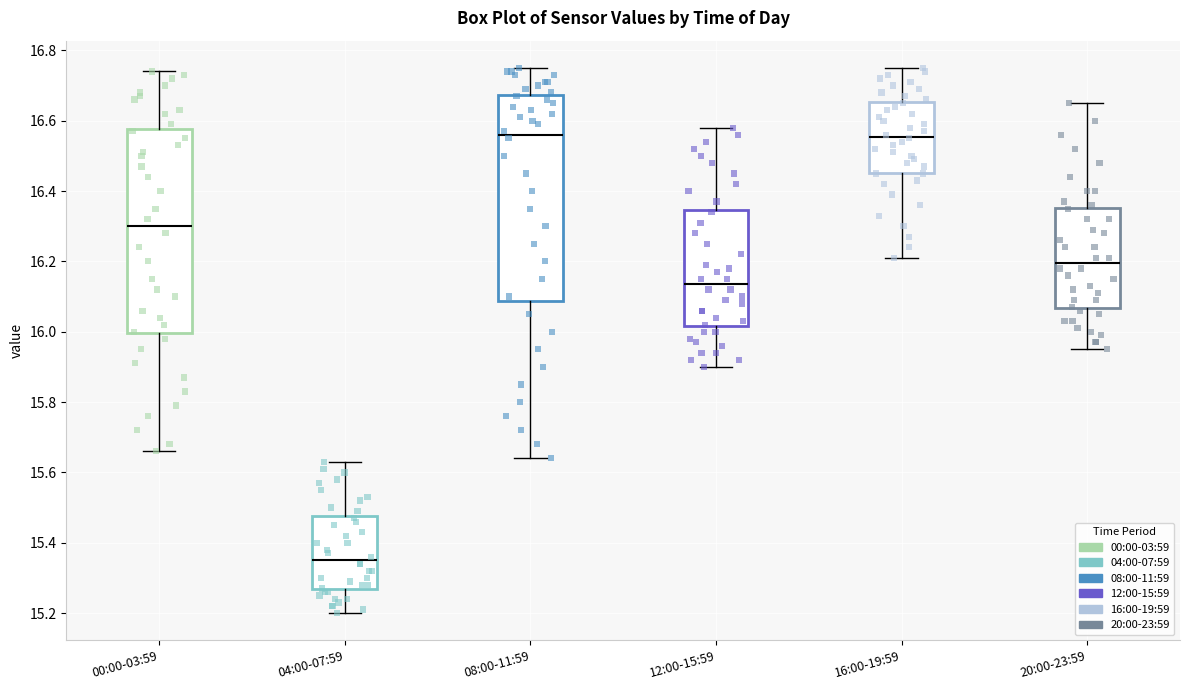

Reading left to right, read every box against the y-axis: the position of its median line, the range the box covers, and the ends of its whiskers. The values are not printed on the chart, so give them approximately, as read against the axis.

00:00-03:59: median 16.30, box 16.00 to 16.58, whiskers 15.66 to 16.74
04:00-07:59: median 15.36, box 15.26 to 15.48, whiskers 15.20 to 15.64
08:00-11:59: median 16.56, box 16.08 to 16.68, whiskers 15.64 to 16.76
12:00-15:59: median 16.14, box 16.02 to 16.34, whiskers 15.90 to 16.58
16:00-19:59: median 16.56, box 16.46 to 16.66, whiskers 16.22 to 16.76
20:00-23:59: median 16.20, box 16.06 to 16.36, whiskers 15.96 to 16.66